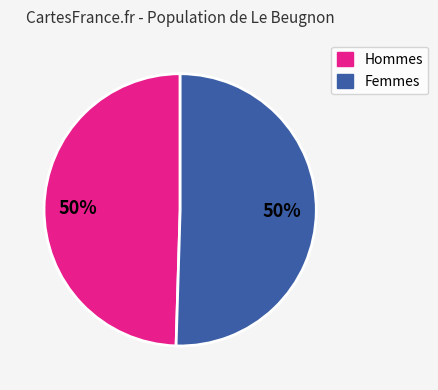

Count the number of slices in the pie.

2